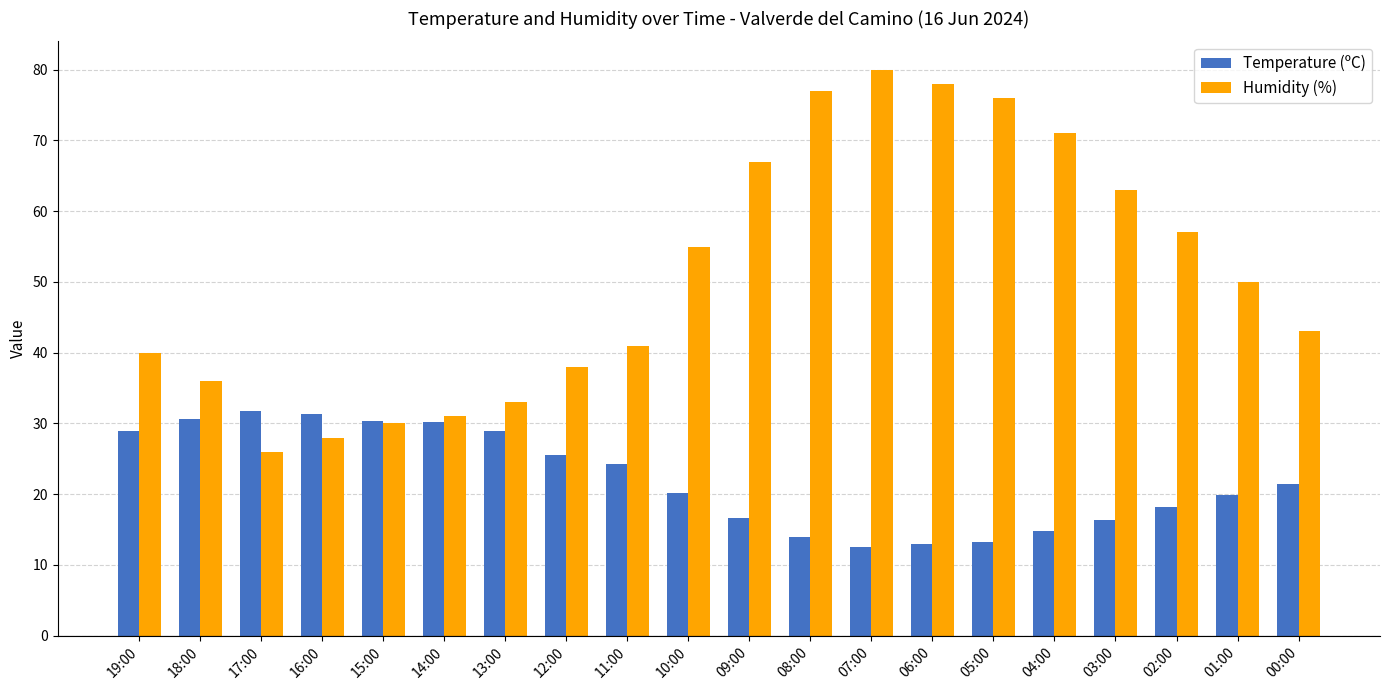

What is the label of the 4th bar from the left?

16:00